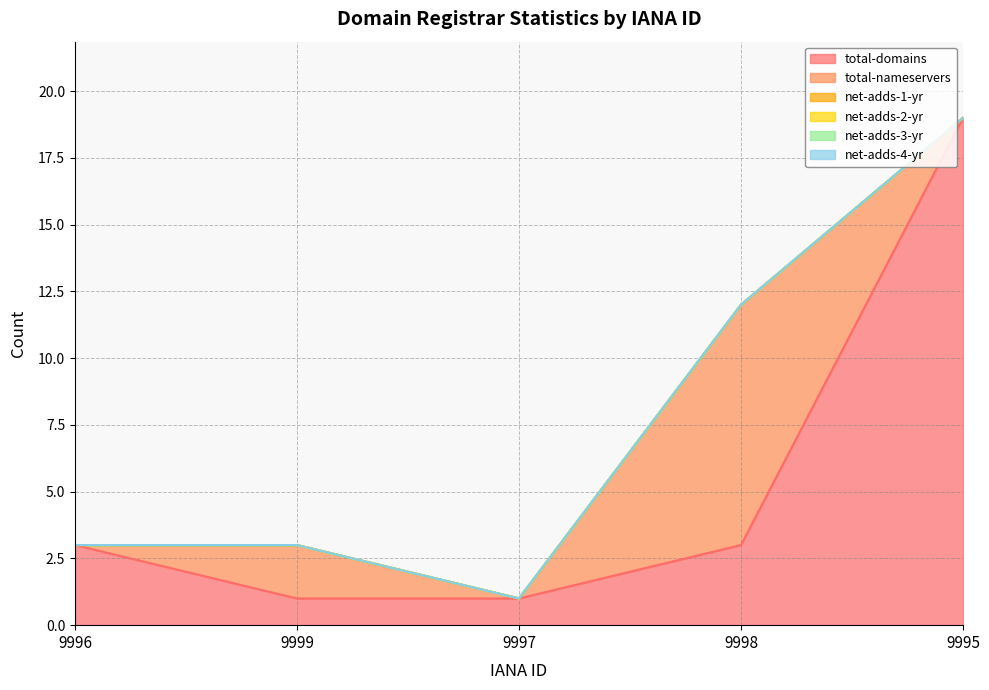

List the labels in order of net-adds-4-yr value, largest first.

9996, 9999, 9997, 9998, 9995